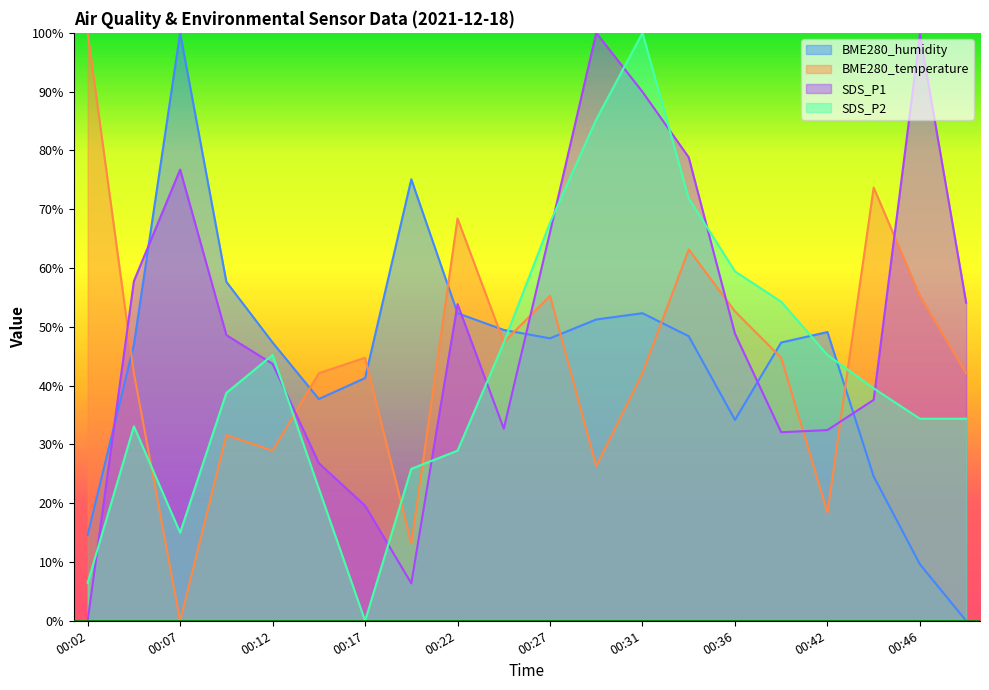

Which series has the widest spread of values?

BME280_humidity